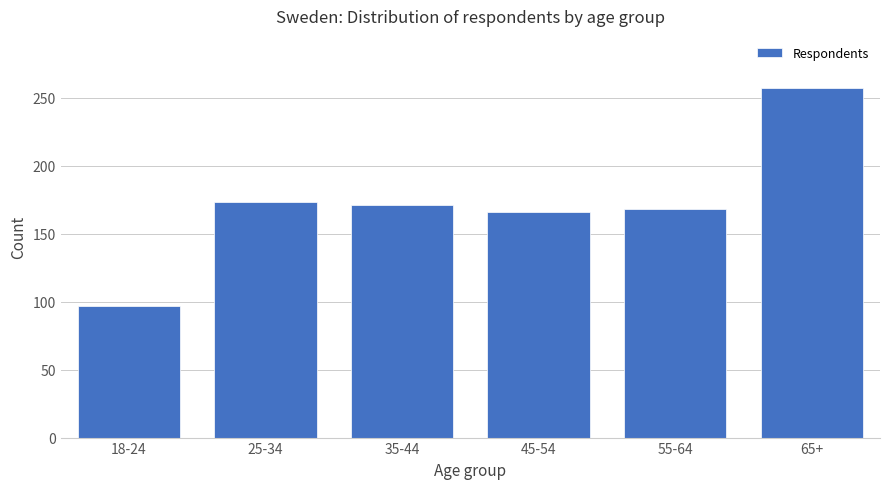

The value at 55-64 is 168. True or false?

True